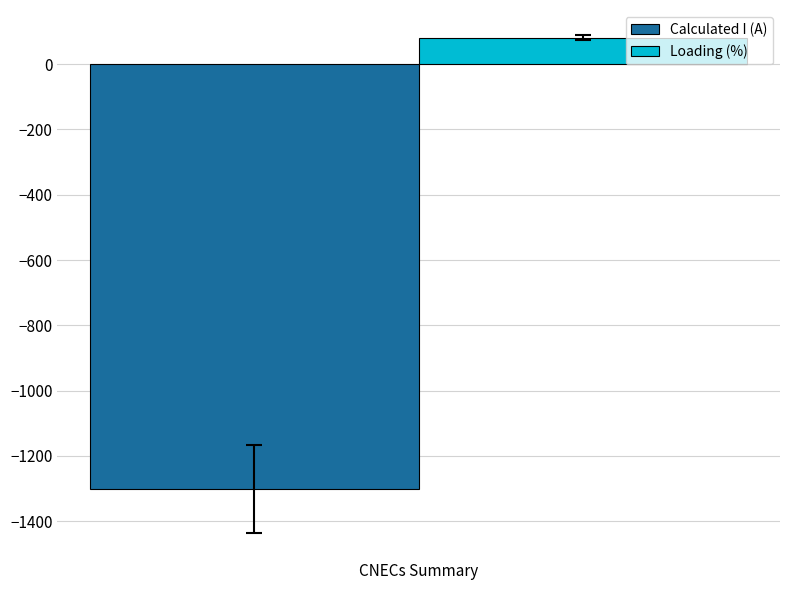

How many groups of bars are there?

1